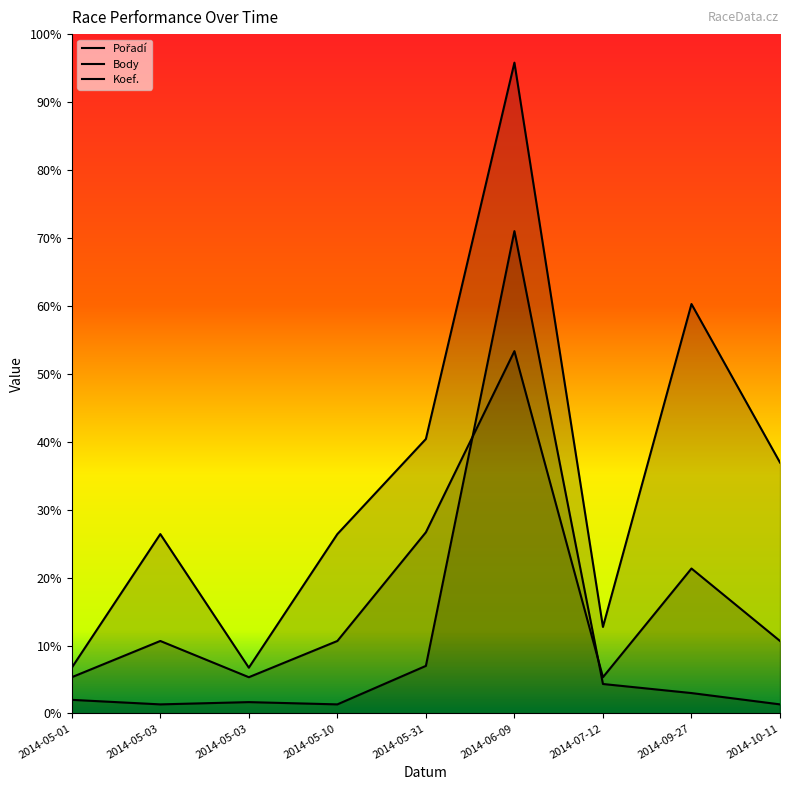

Which category has the highest value in the Pořadí series?

2014-06-09